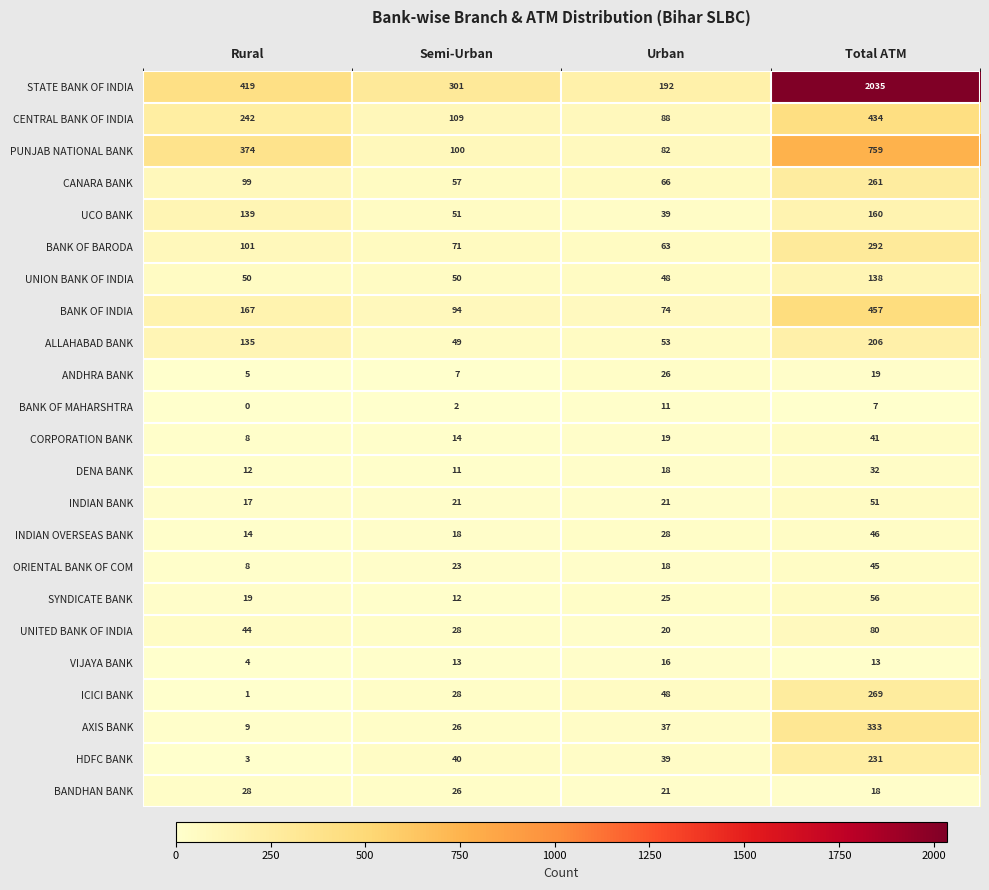

At which category does the chart reach its minimum across all series?

Rural